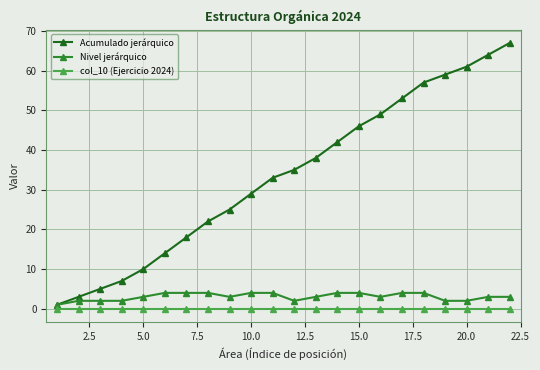

Which series has the largest total across all categories?

Acumulado jerárquico